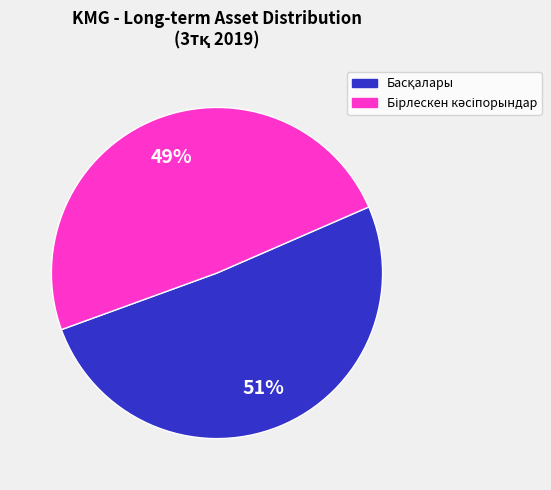

How many segments does this pie chart have?

2